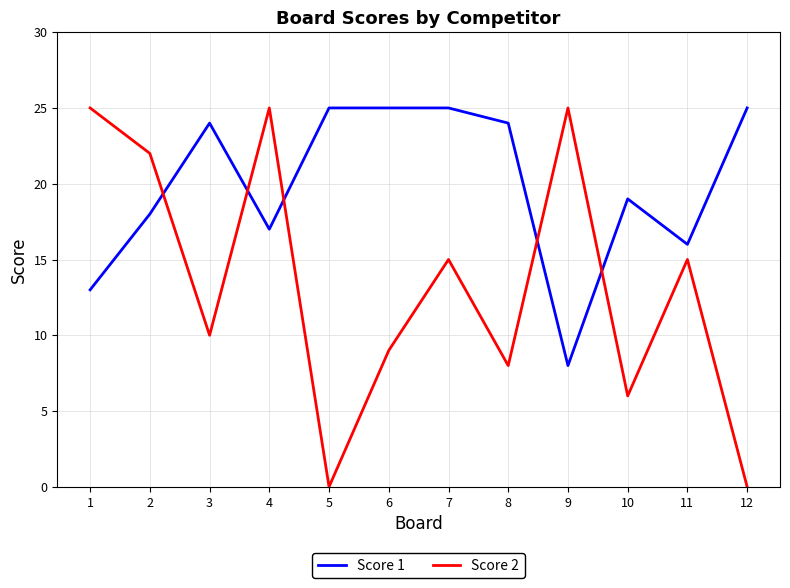

Which series has the largest range (max minus min)?

Score 2